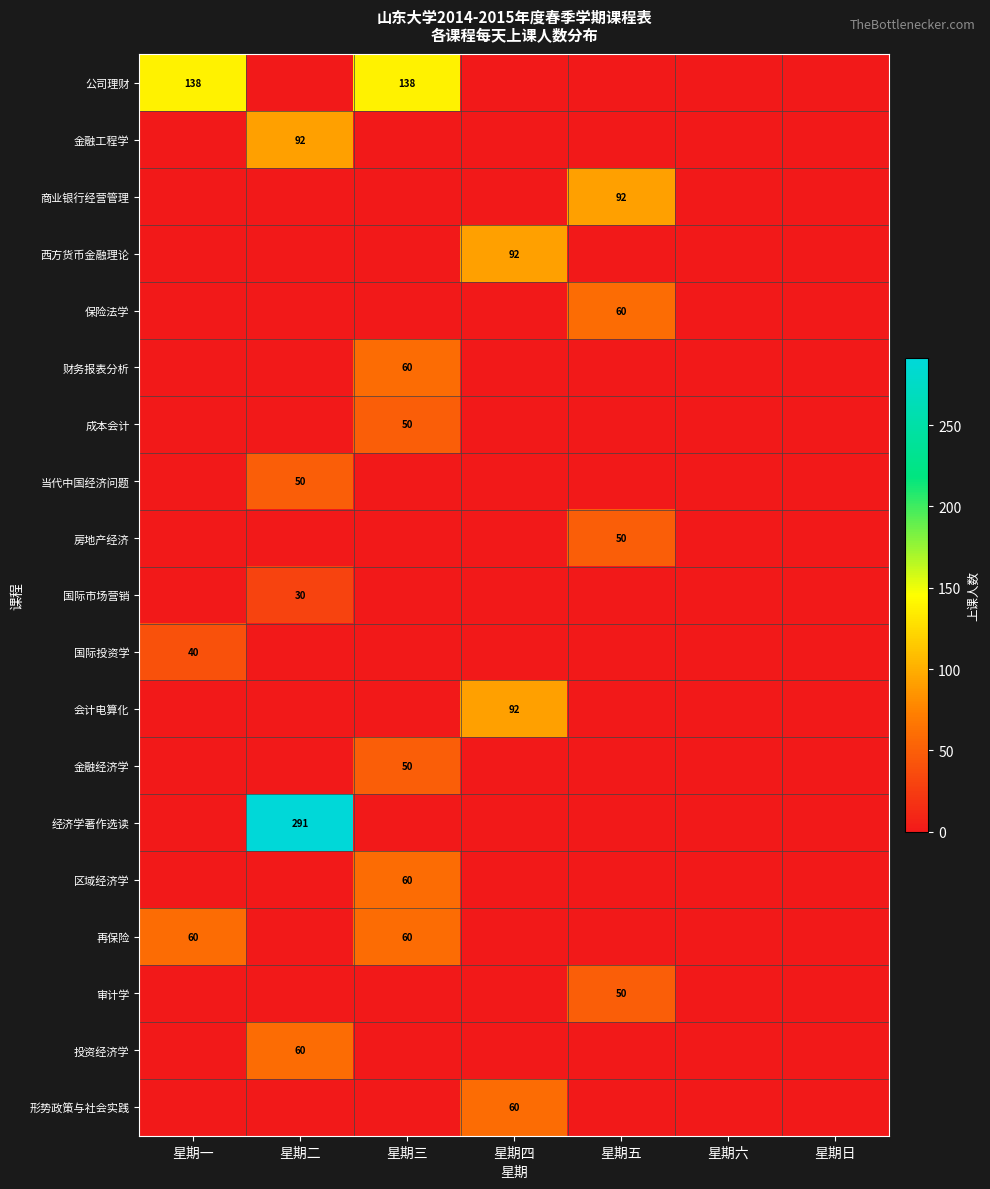

The 当代中国经济问题 series shows 50 at 星期二. True or false?

True